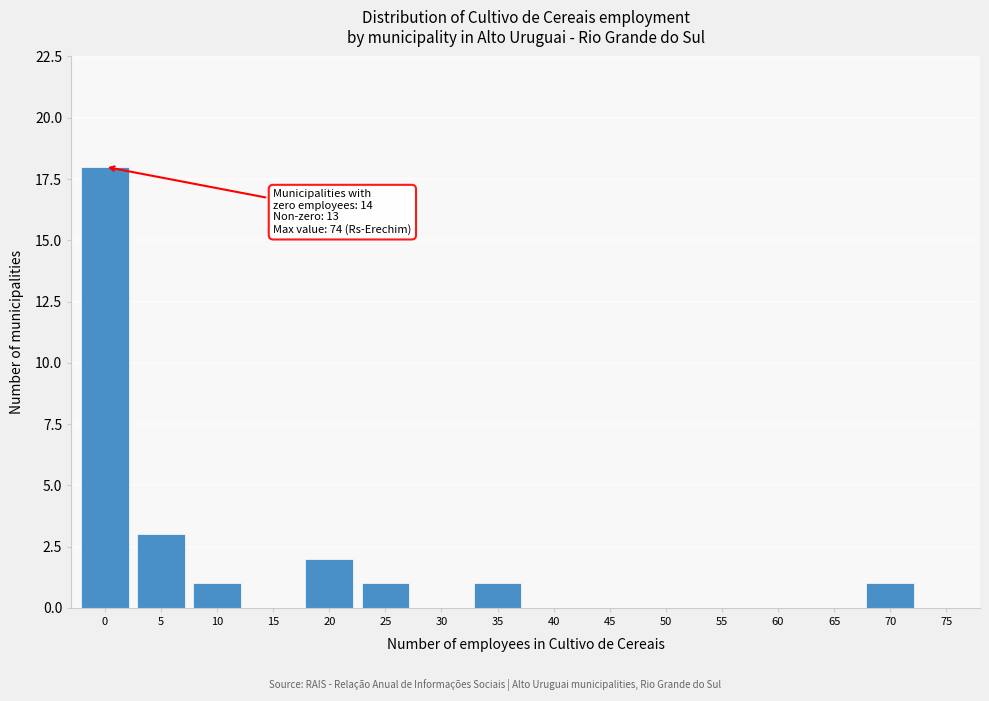

Reading left to right, extract all data points from this chart.

0=18	5=3	10=1	15=0	20=2	25=1	30=0	35=1	40=0	45=0	50=0	55=0	60=0	65=0	70=1	75=0